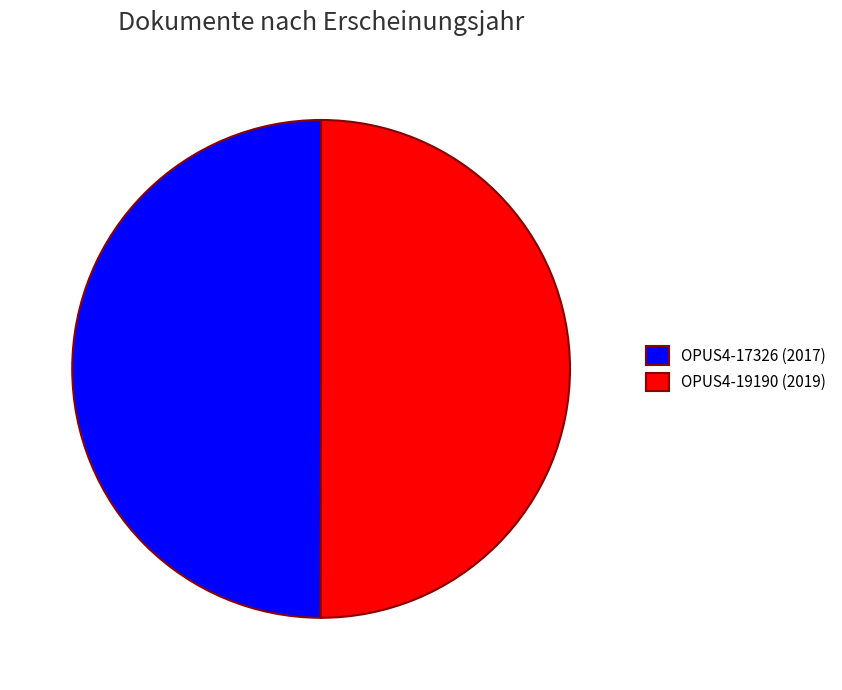

How many slices are in this pie chart?

2